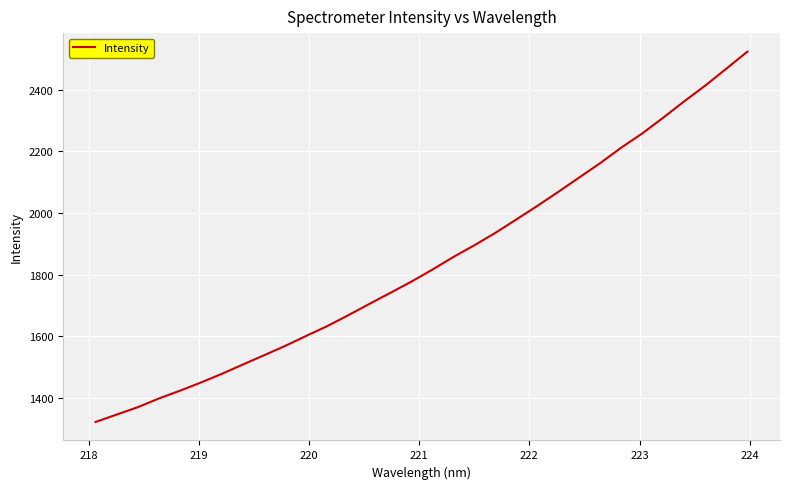

How many series are shown in this chart?

1